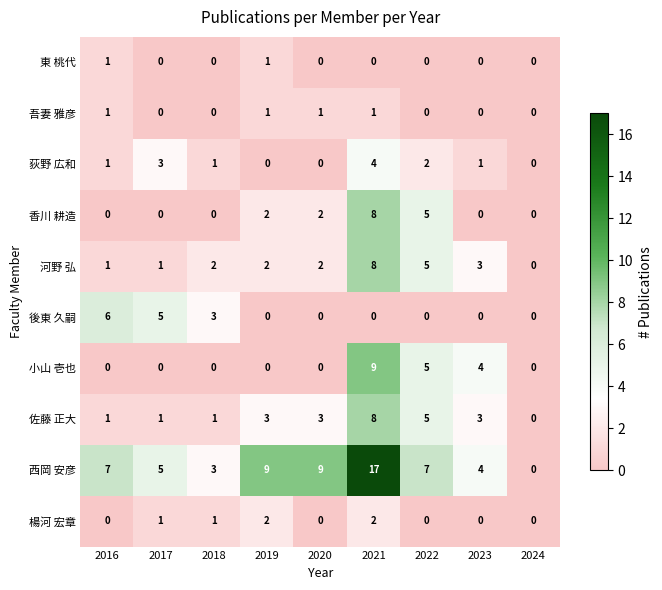

Which series has the largest range (max minus min)?

西岡 安彦